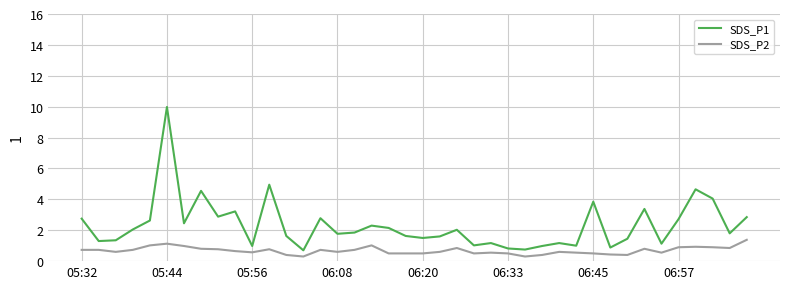

How many lines are shown in the chart?

2